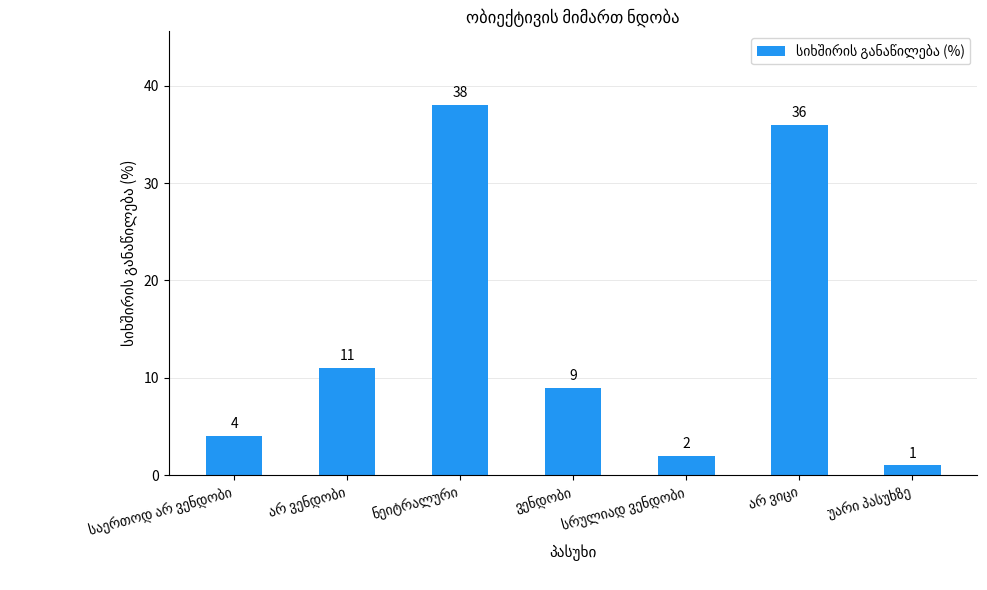

What is the greatest value displayed?

38